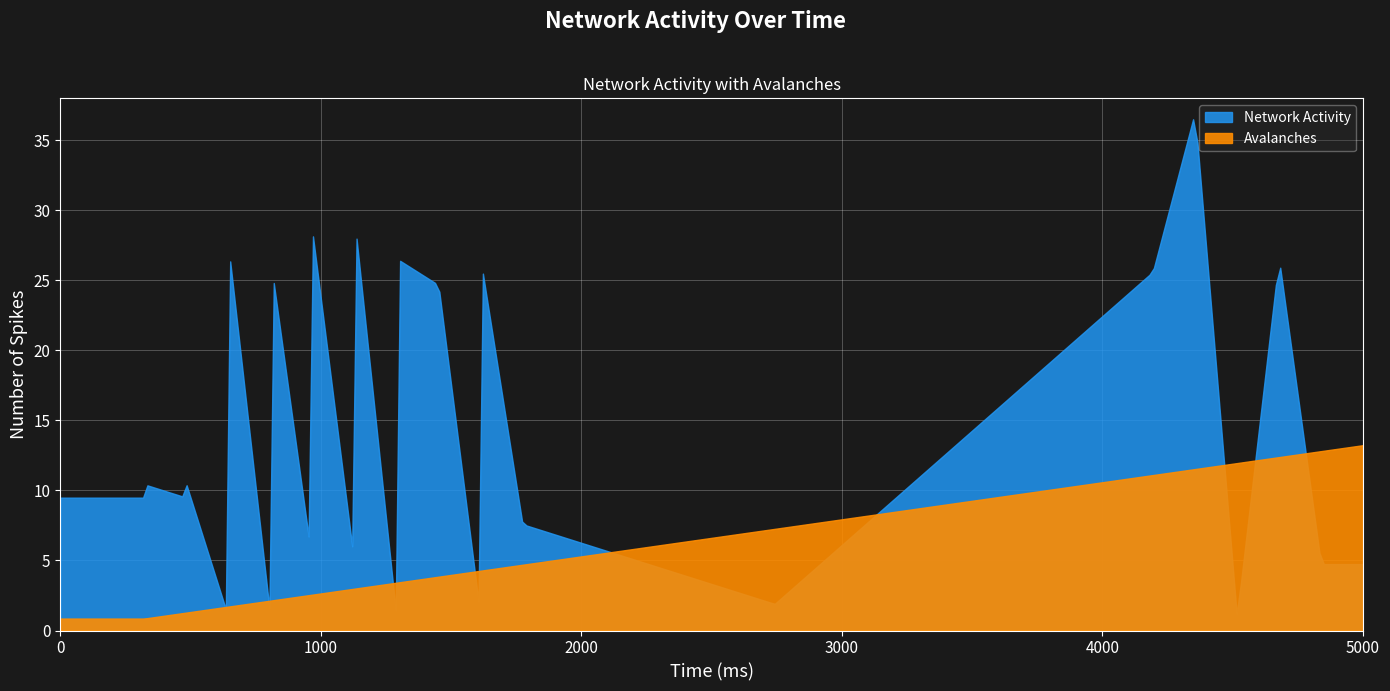

How many lines are shown in the chart?

2